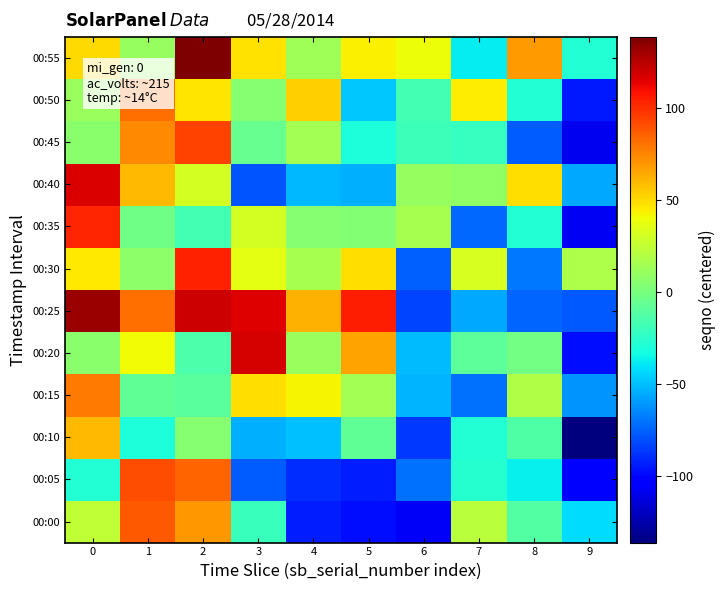

What is the greatest value displayed?

138.9